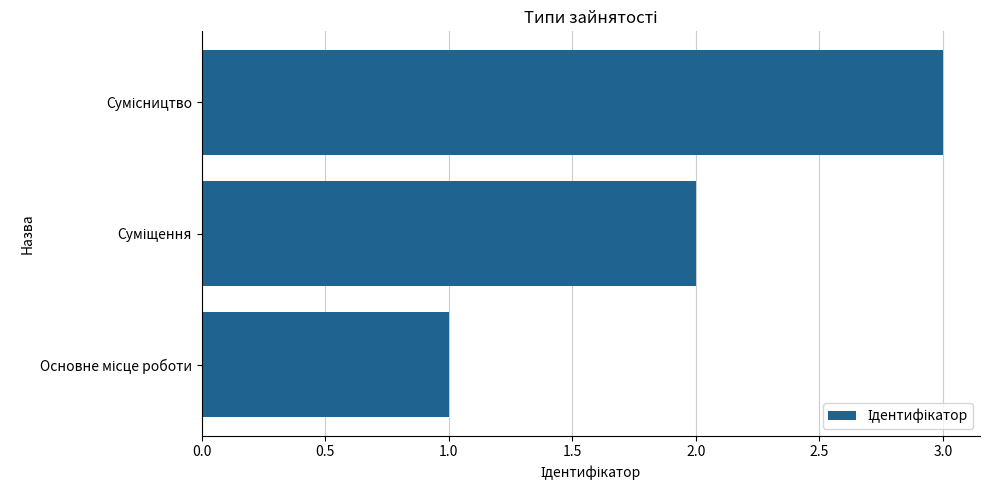

What is the greatest value displayed?

3